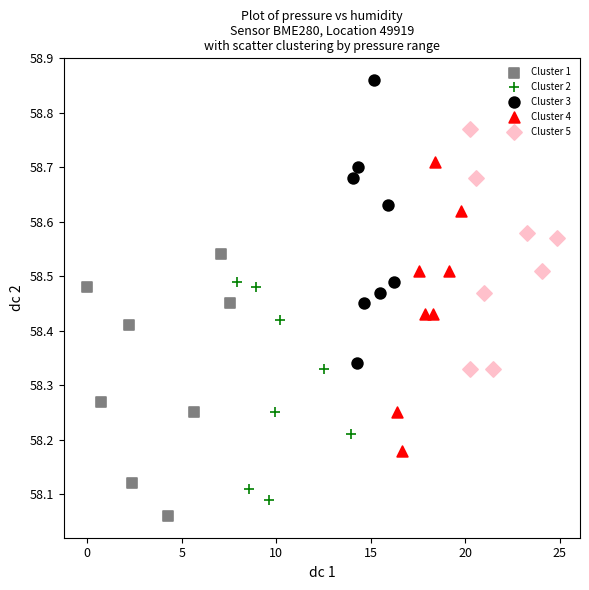

Which series contains the highest Y value?

Cluster 3